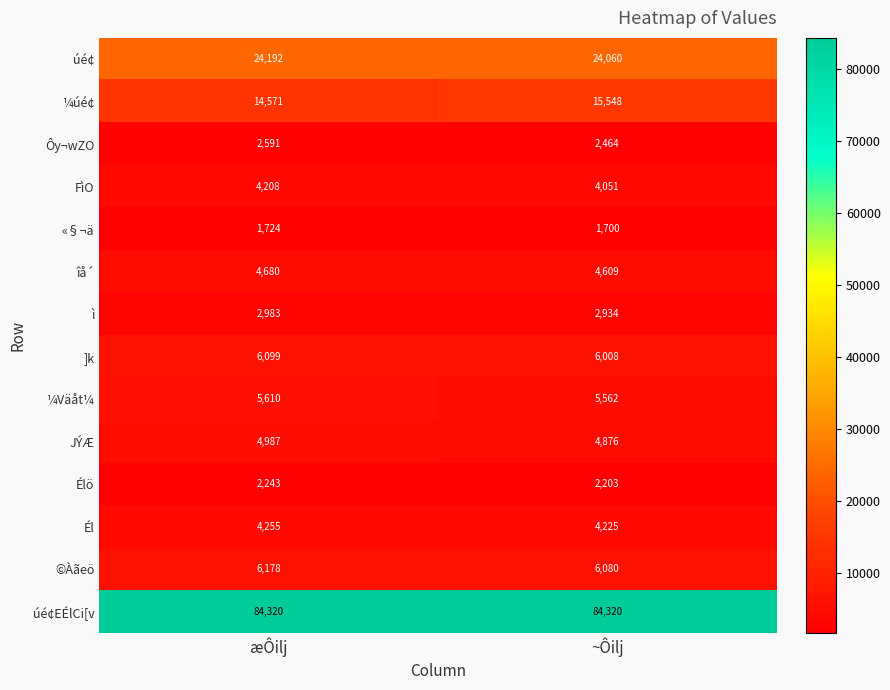

Reading left to right, what are all the values shown in this chart?

úé¢: 24192	24060
¼úé¢: 14571	15548
Ôy¬wZO: 2591	2464
FìO: 4208	4051
«§¬ä: 1724	1700
îå´: 4680	4609
ì: 2983	2934
]k: 6099	6008
¼Väåt¼: 5610	5562
JÝÆ: 4987	4876
Élö: 2243	2203
Él: 4255	4225
©Àãeö: 6178	6080
úé¢EÉlCi[v: 84320	84320